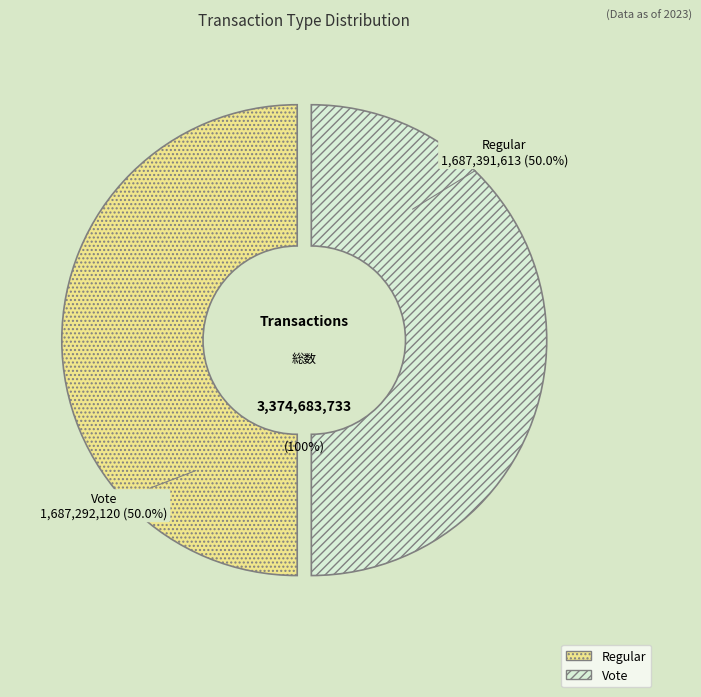

Is it true that Regular is 39% of the pie?

False